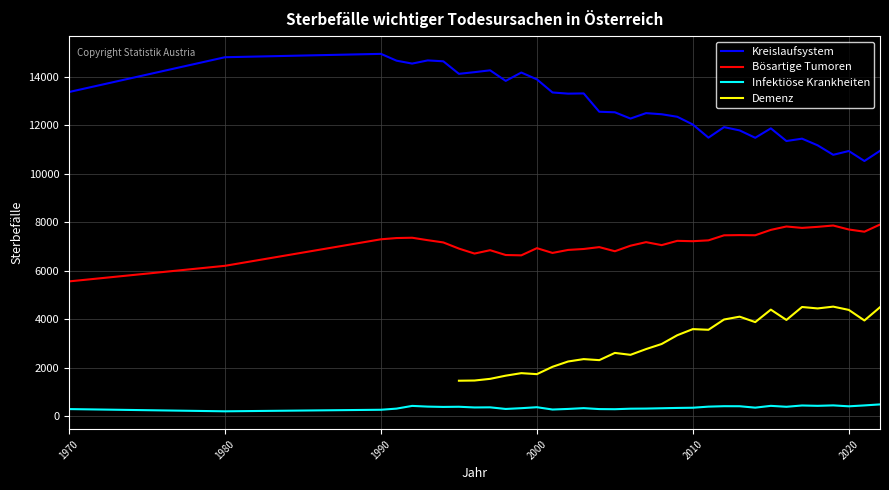

At how many categories does at least one series exceed 11252?

30